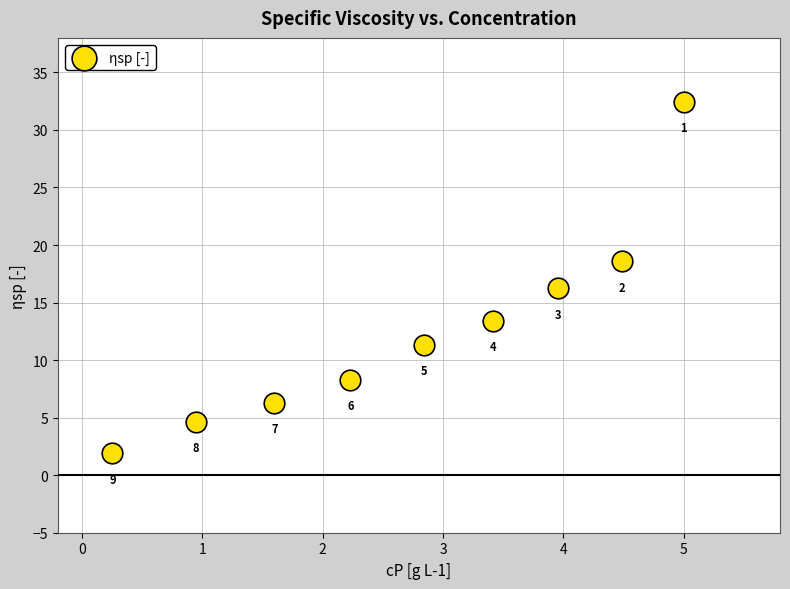

What is the average Y value?

12.6